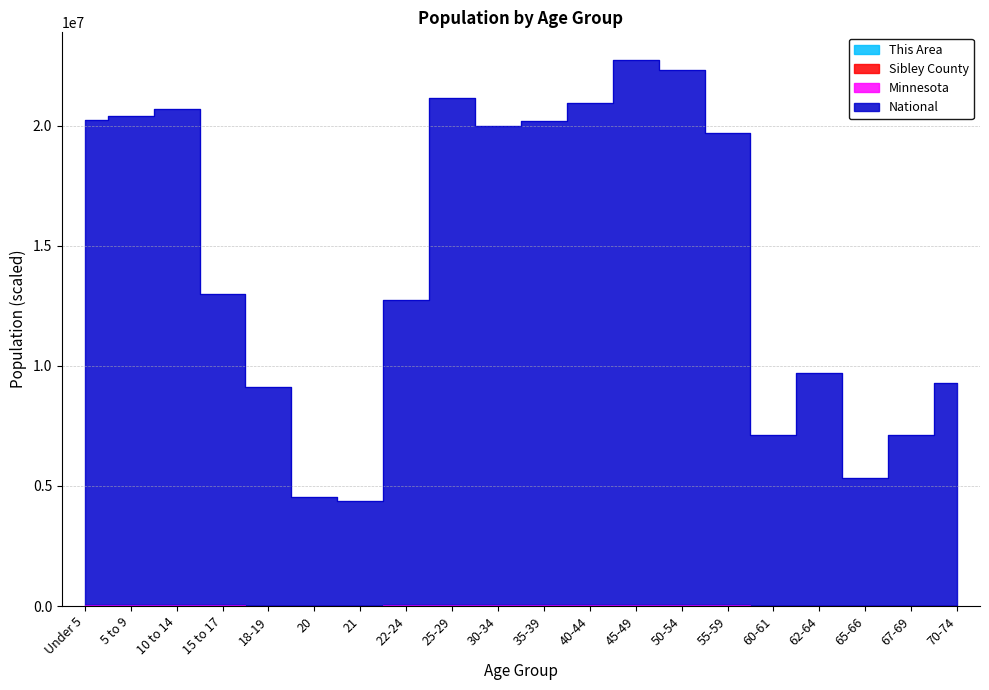

Where is the first local maximum for Minnesota?

5 to 9